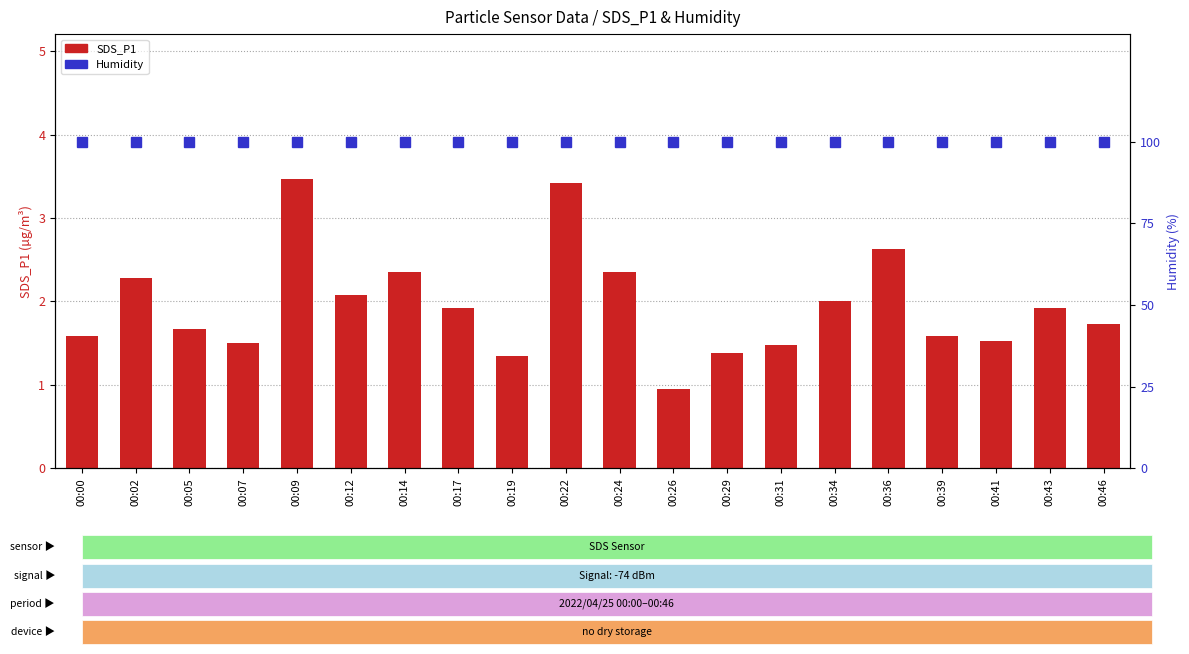

List the labels in order of SDS_P1 value, largest first.

00:09, 00:22, 00:36, 00:14, 00:24, 00:02, 00:12, 00:34, 00:17, 00:43, 00:46, 00:05, 00:00, 00:39, 00:41, 00:07, 00:31, 00:29, 00:19, 00:26